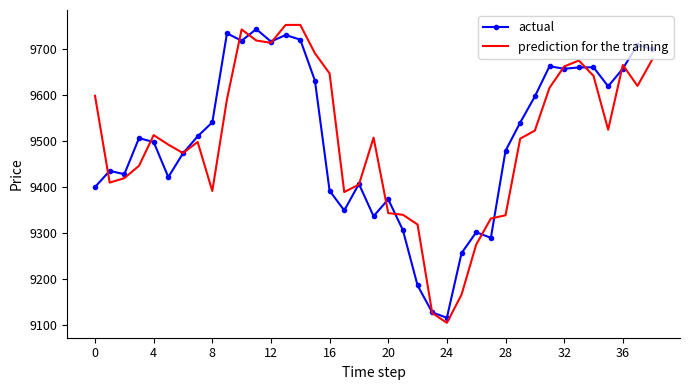

What is the maximum value shown in the chart?

9752.1